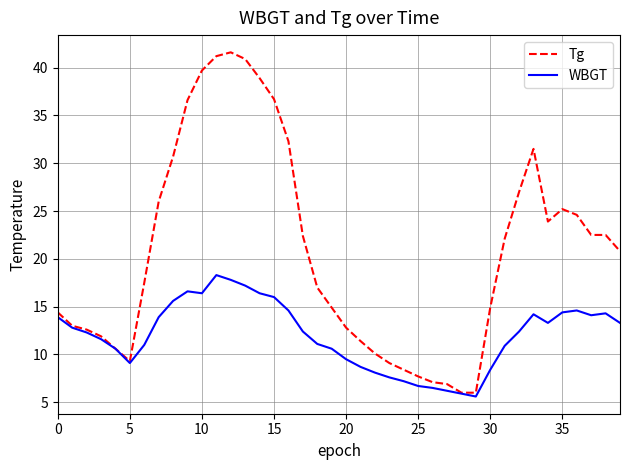

Rank the series by their average value, from lowest to highest.

WBGT, Tg